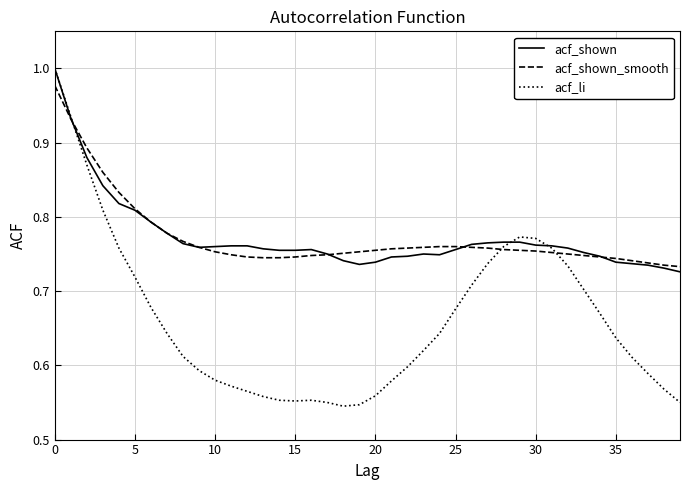

Which series has the largest range (max minus min)?

acf_li